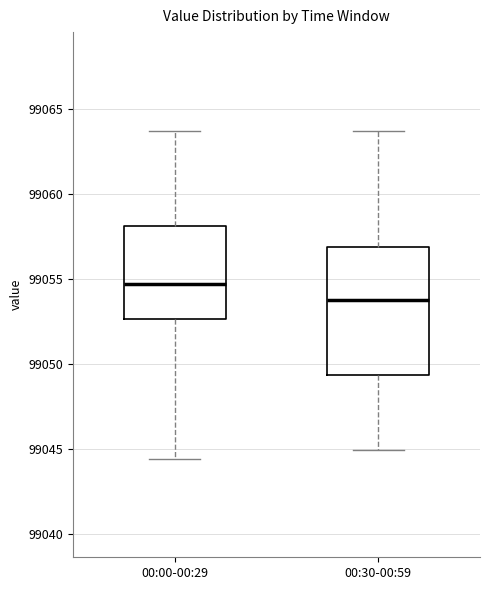

Reading left to right, read every box against the y-axis: the position of its median line, the range the box covers, and the ends of its whiskers. The values are not printed on the chart, so give them approximately, as read against the axis.

00:00-00:29: median 99054.5, box 99052.5 to 99058.0, whiskers 99044.5 to 99063.5
00:30-00:59: median 99054.0, box 99049.5 to 99057.0, whiskers 99045.0 to 99063.5